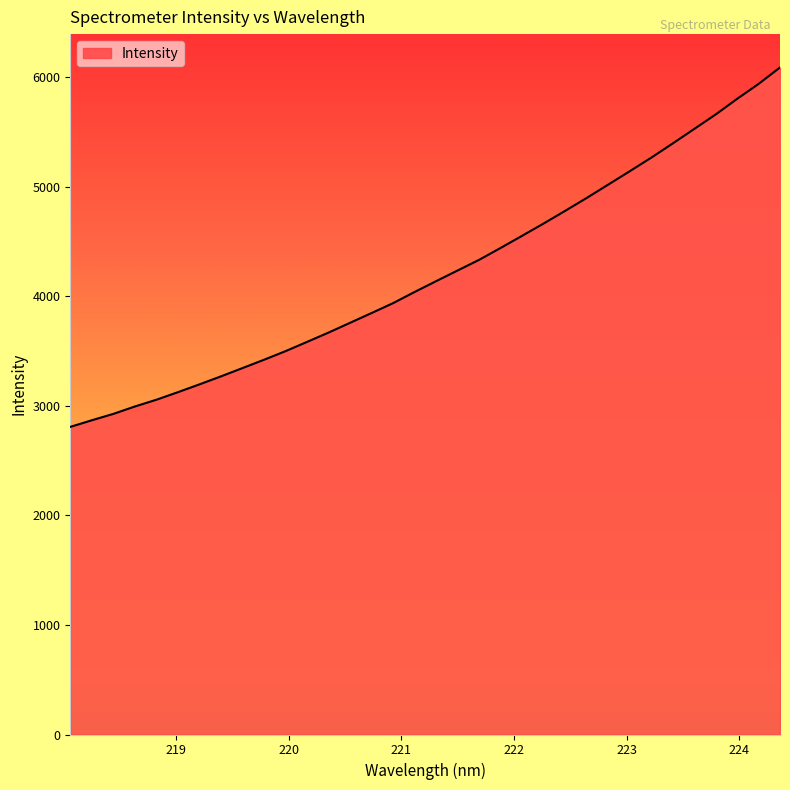

What is the difference between the maximum and minimum values?

3280.7